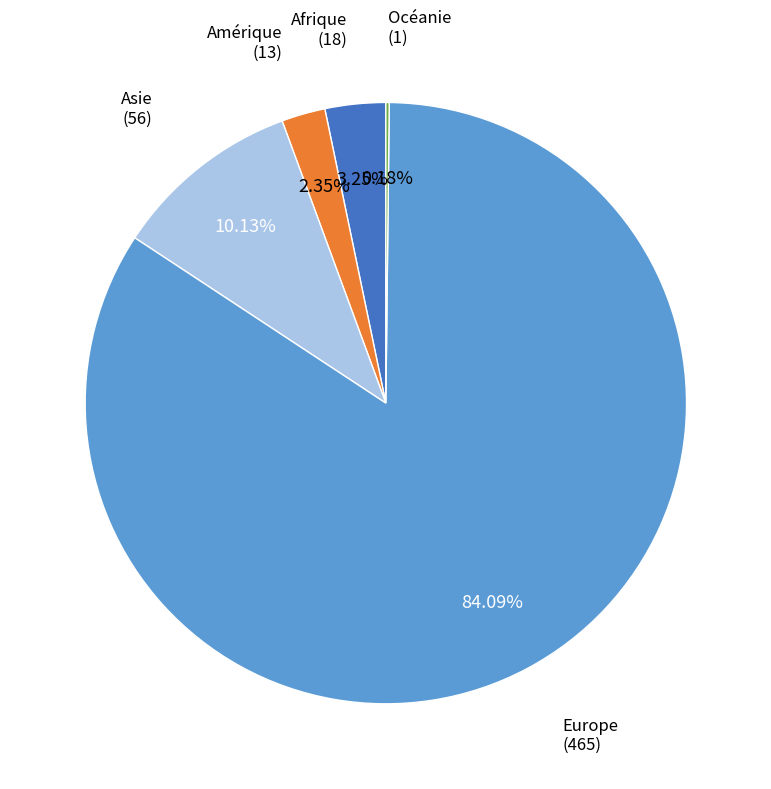

To the nearest percent, what is the difference between the largest and smallest slice percentages?

84%